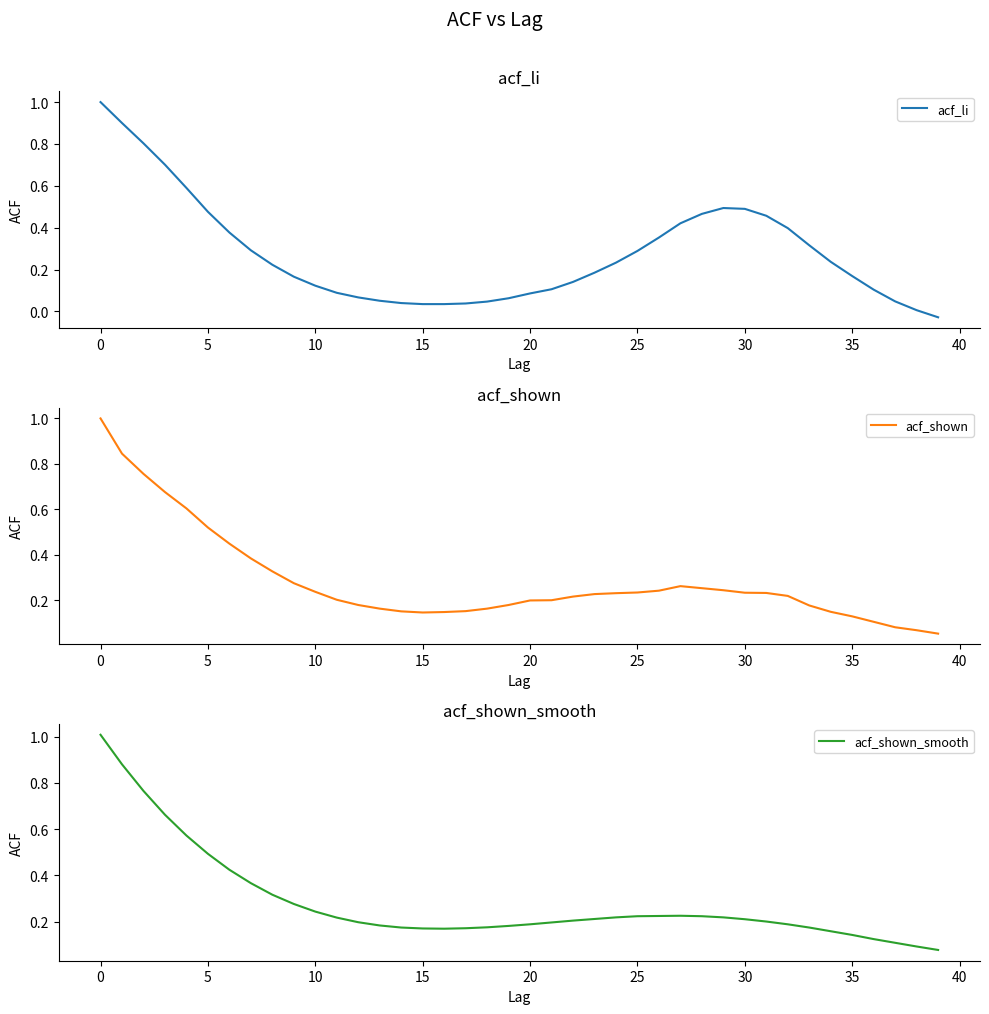

How many values in acf_li are above zero?

39